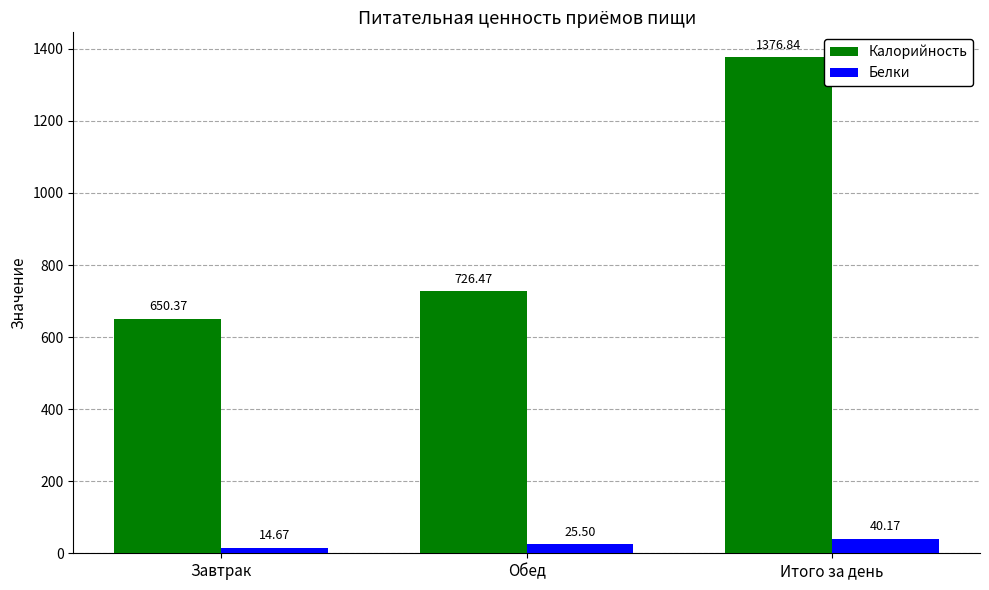

How many values in the Калорийность series are below 726?

1